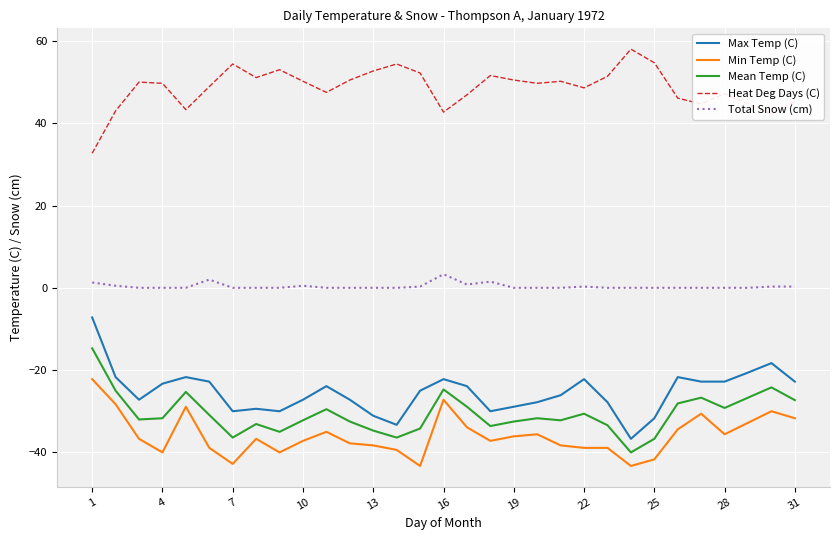

What is the difference between the maximum and second lowest values in the Min Temp (C) series?

21.1